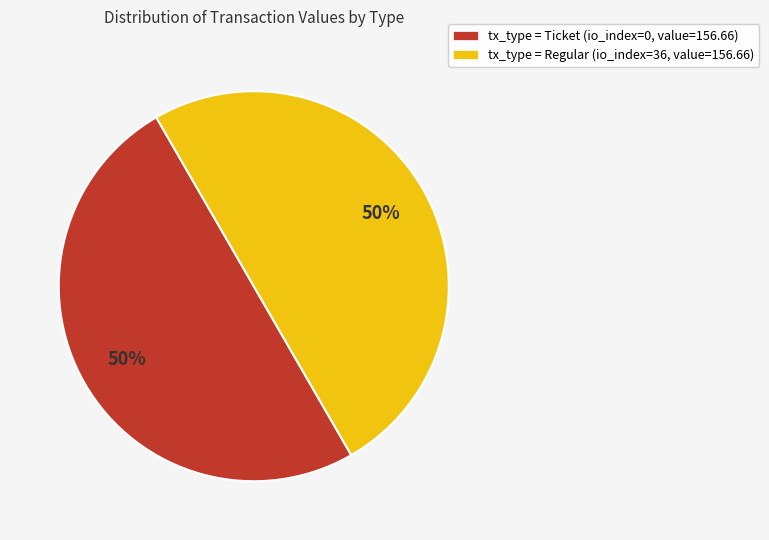

What is the ratio of the value at tx_type = Ticket (io_index=0, value=156.66) to the value at tx_type = Regular (io_index=36, value=156.66)?

1.0